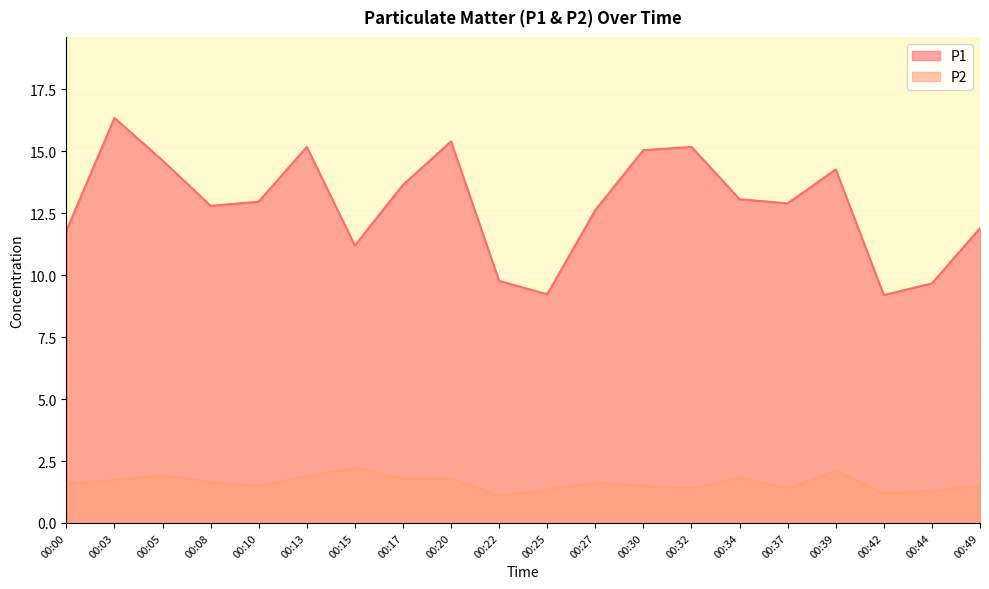

What is the approximate value of P1 at 00:08?

12.8